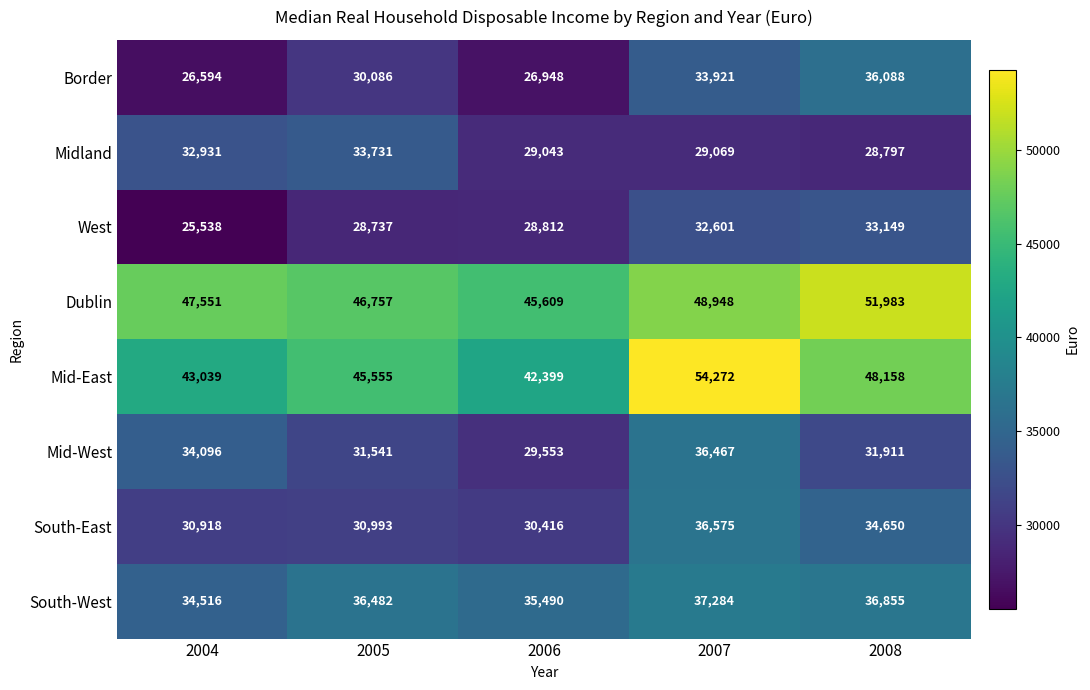

What is the approximate value of Mid-West at 2007, to the nearest 10?

36470